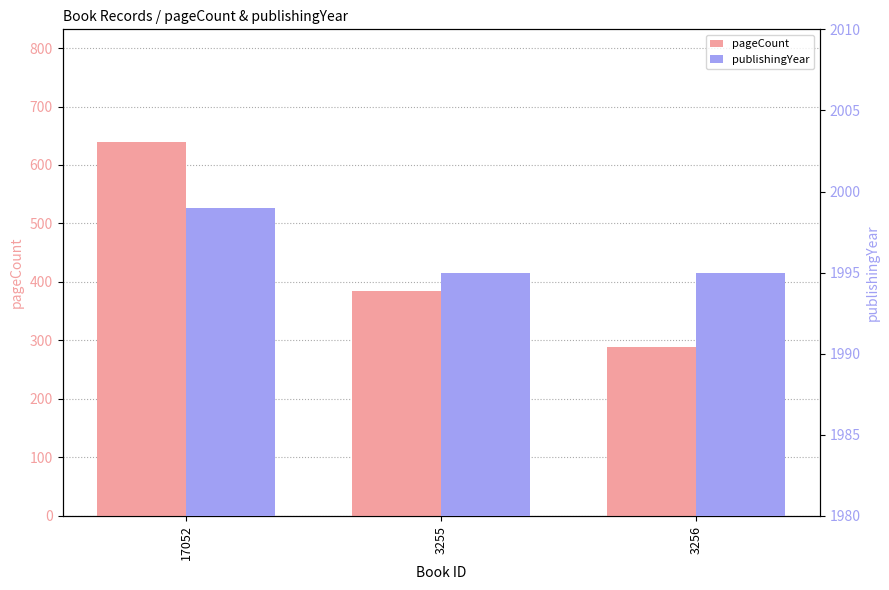

What is the difference between the maximum and minimum values in the pageCount series?

352